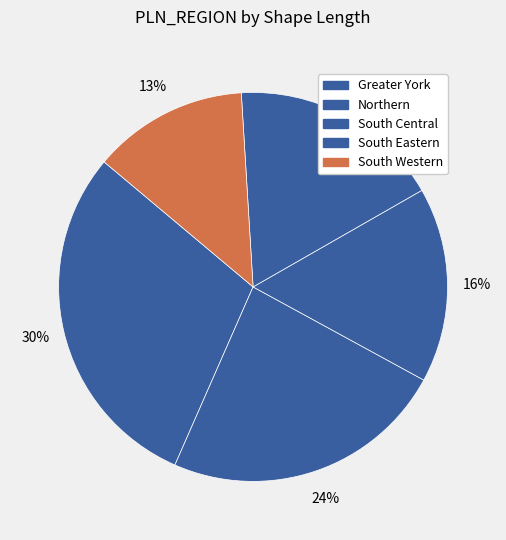

Is there a majority slice in this chart?

No